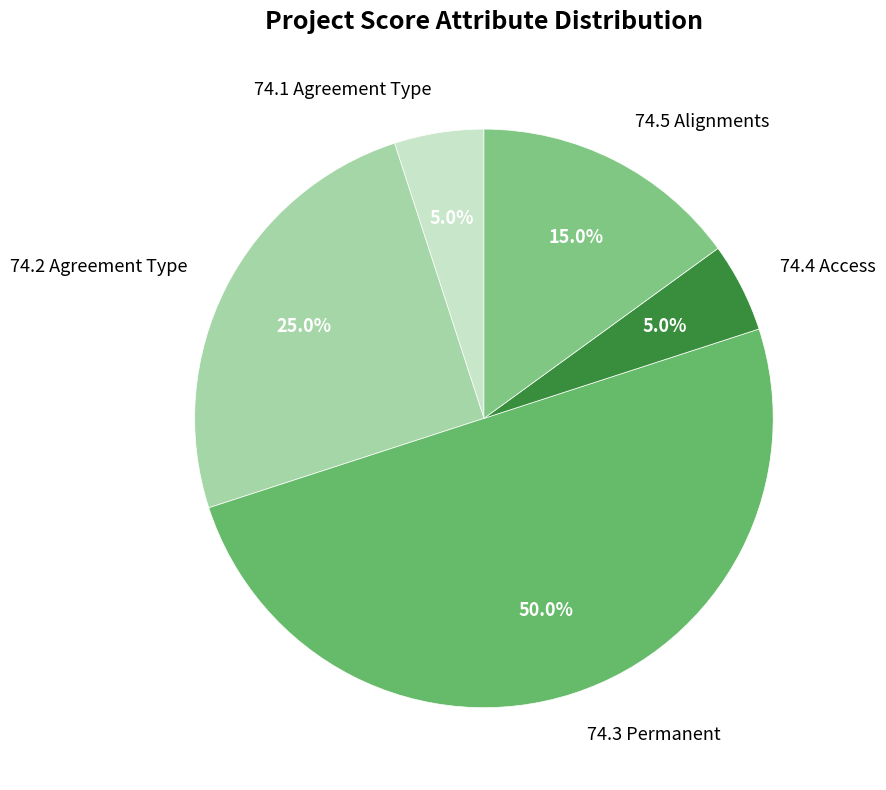

How many slices are in this pie chart?

5